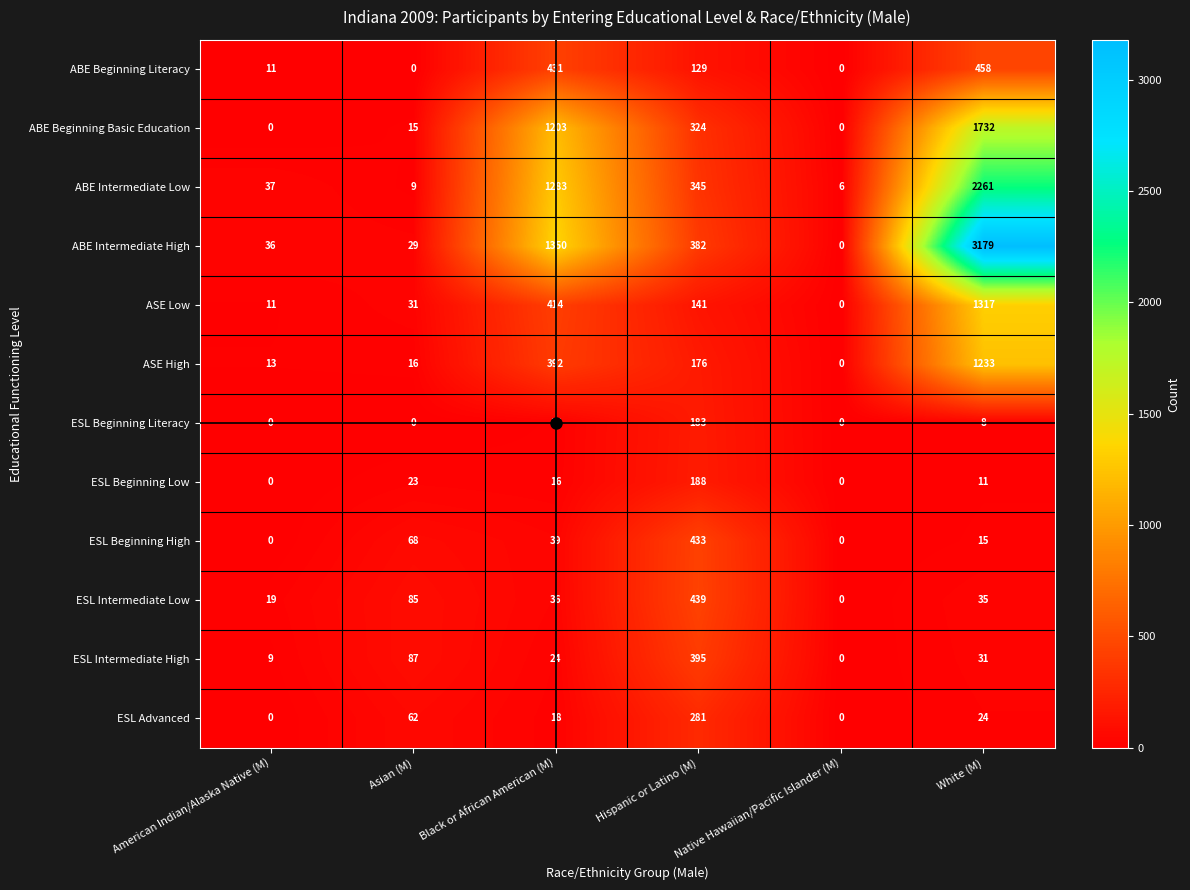

Is it true that ABE Intermediate Low equals 59 at American Indian/Alaska Native (M)?

False